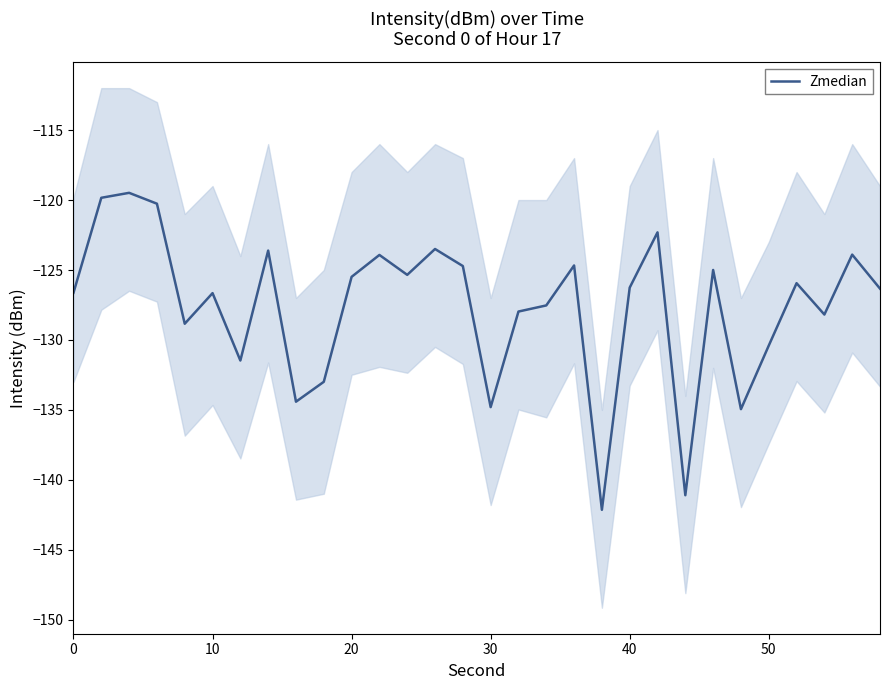

What is the minimum value for Zmedian?

-142.1